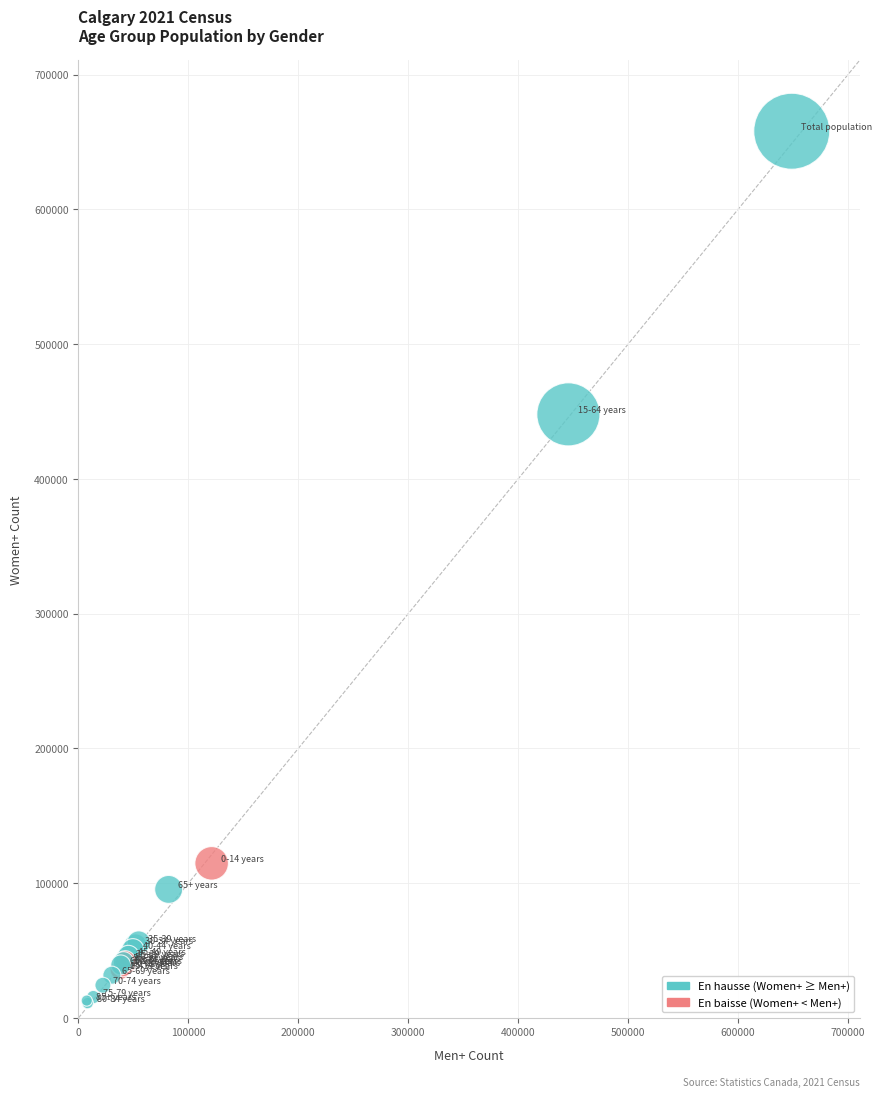

What Y value in the scatter plot is closest to 334492?

447865